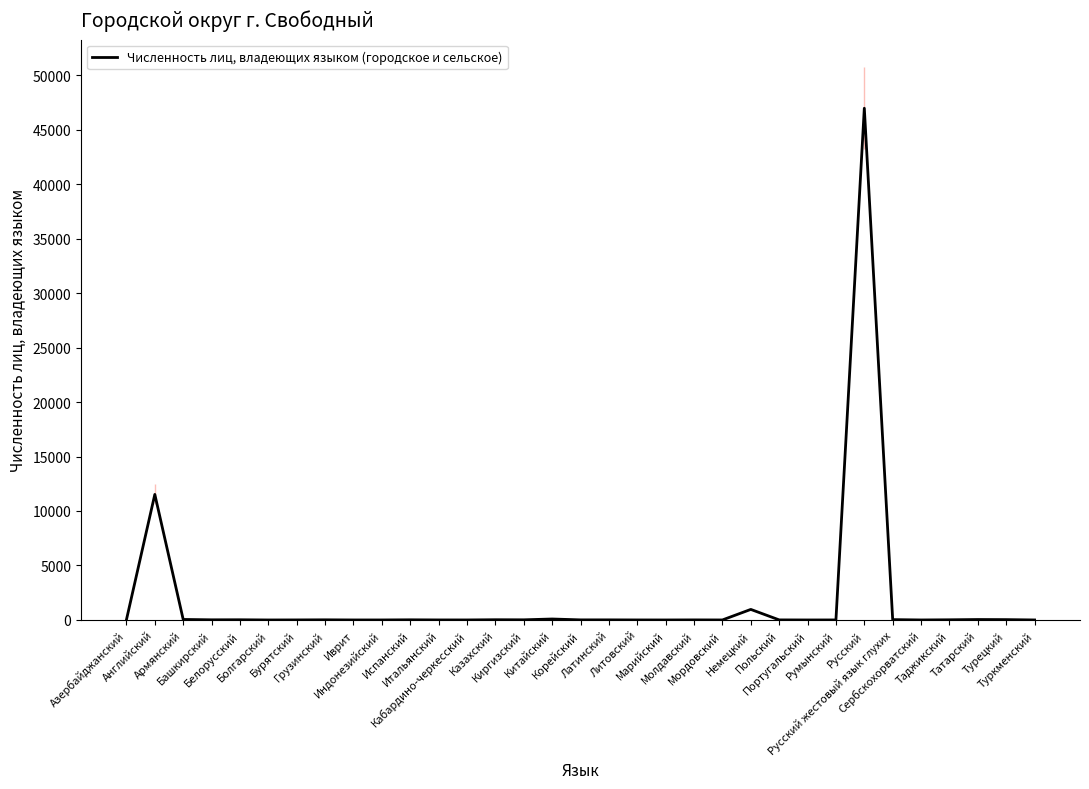

What is the difference between the maximum and minimum values?

46957